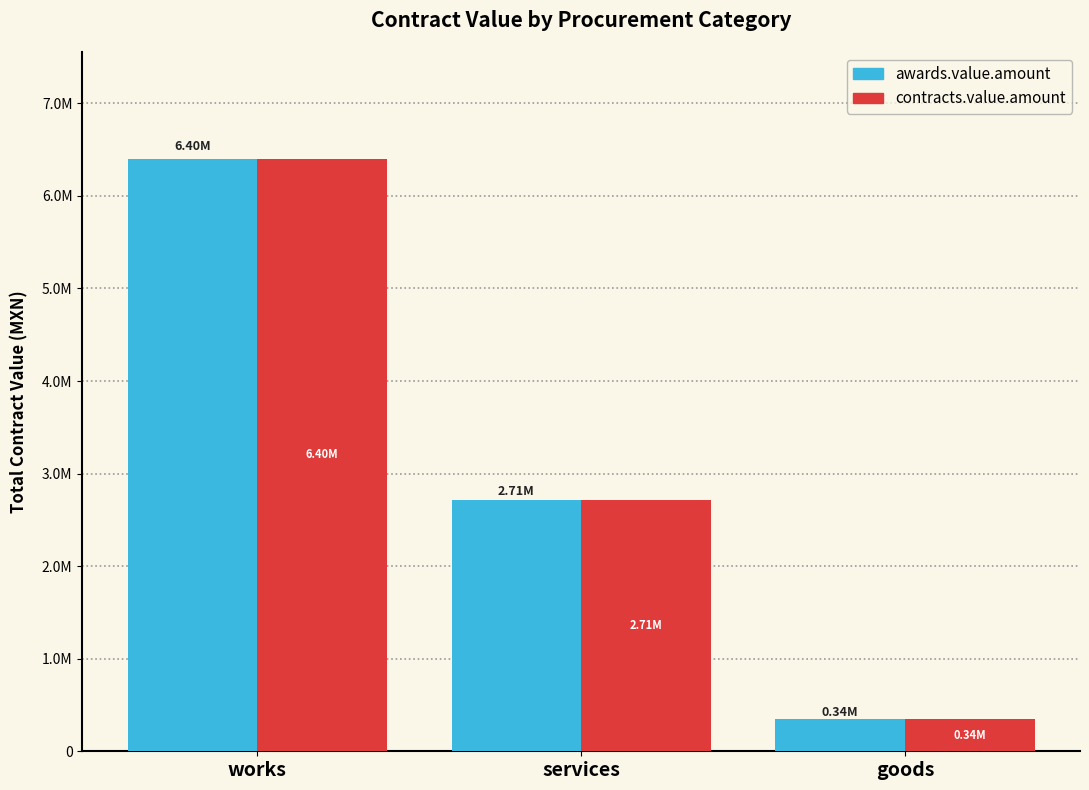

What are all the series names shown in the legend?

awards.value.amount, contracts.value.amount